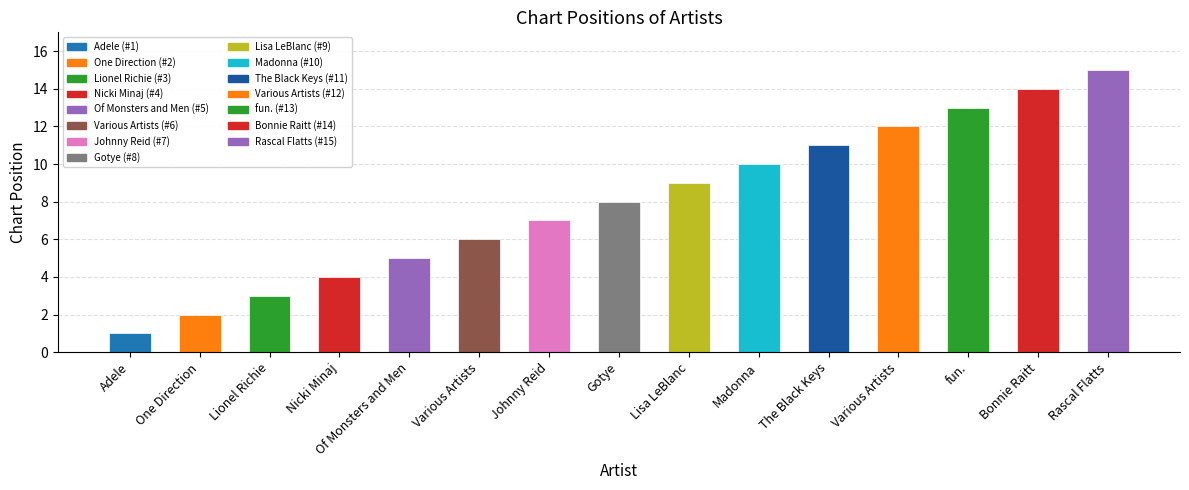

Are the bars grouped side by side (vs. stacked)?

No